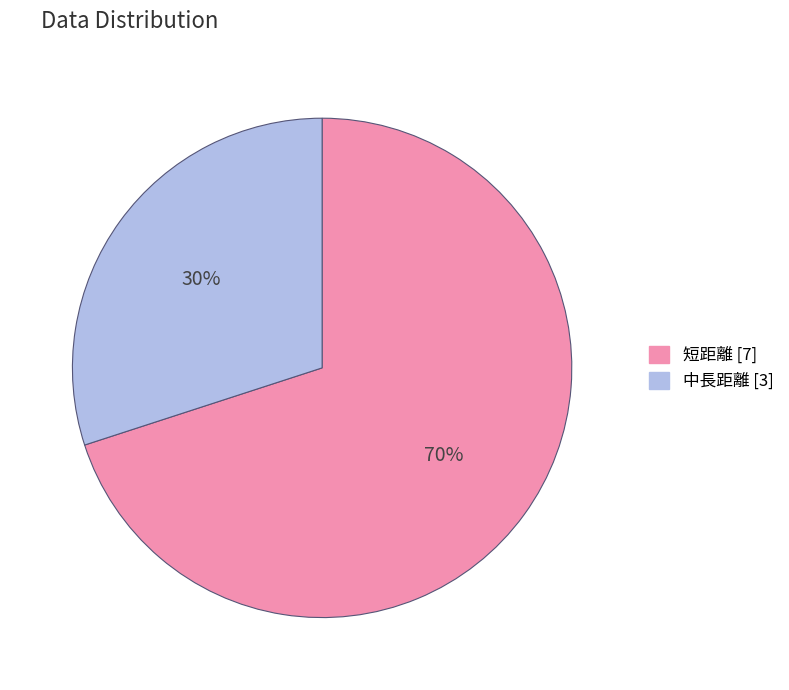

Count the number of slices in the pie.

2